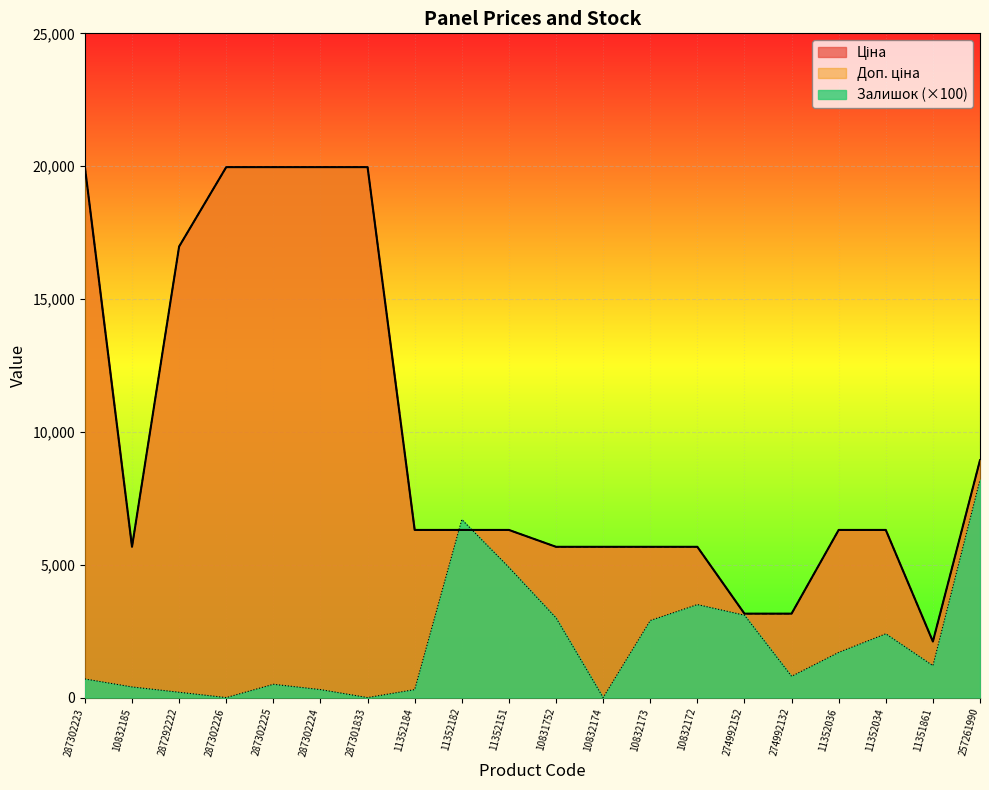

True or false: Доп. ціна and Ціна intersect in this chart.

False